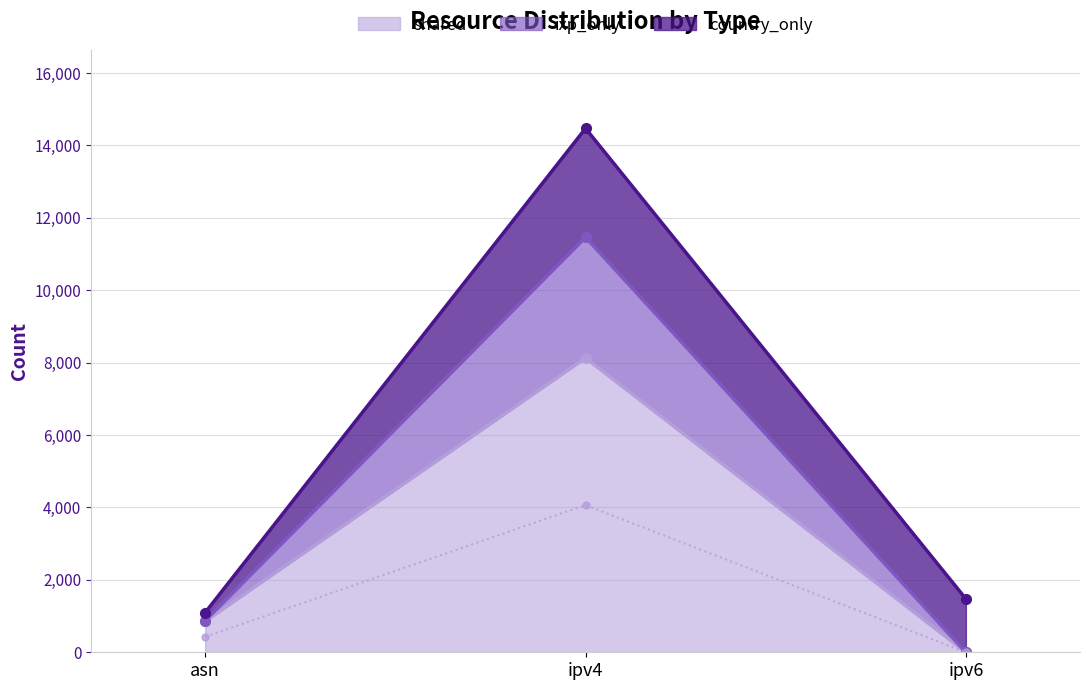

What position from the left is asn?

1